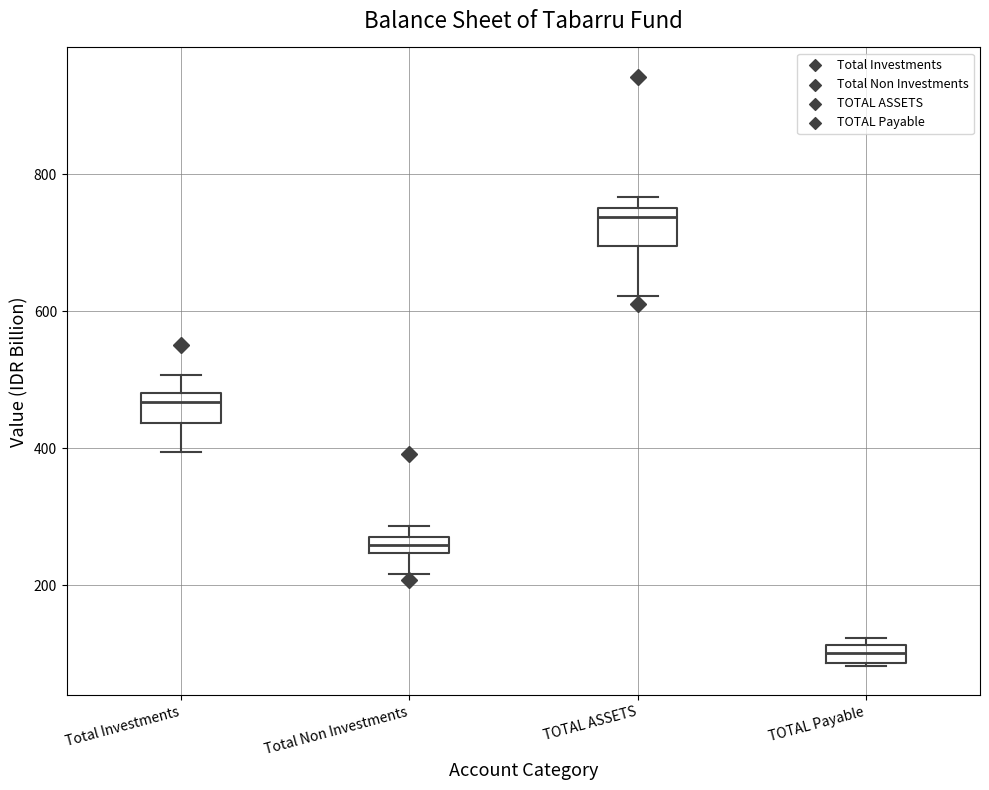

Which box has the highest median line?

TOTAL ASSETS